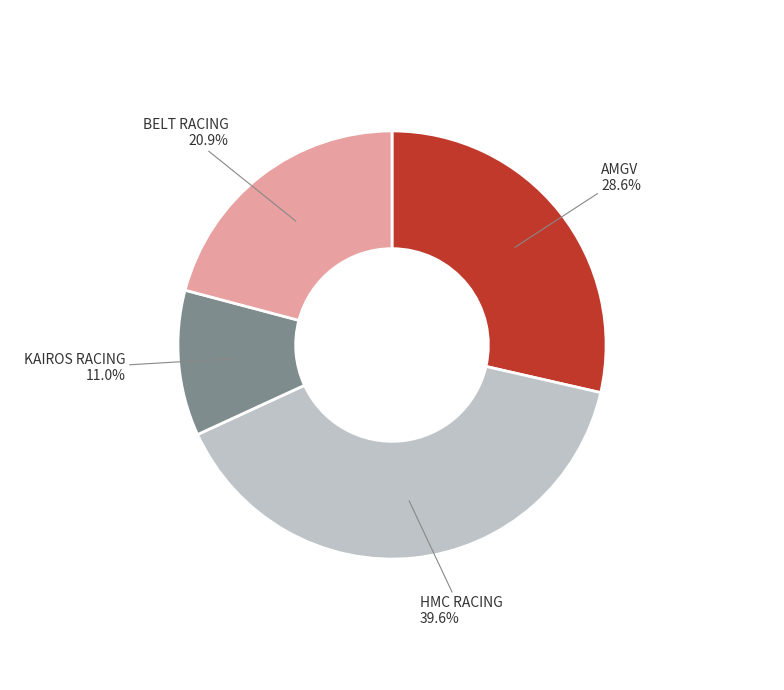

Does any single category account for the majority?

No